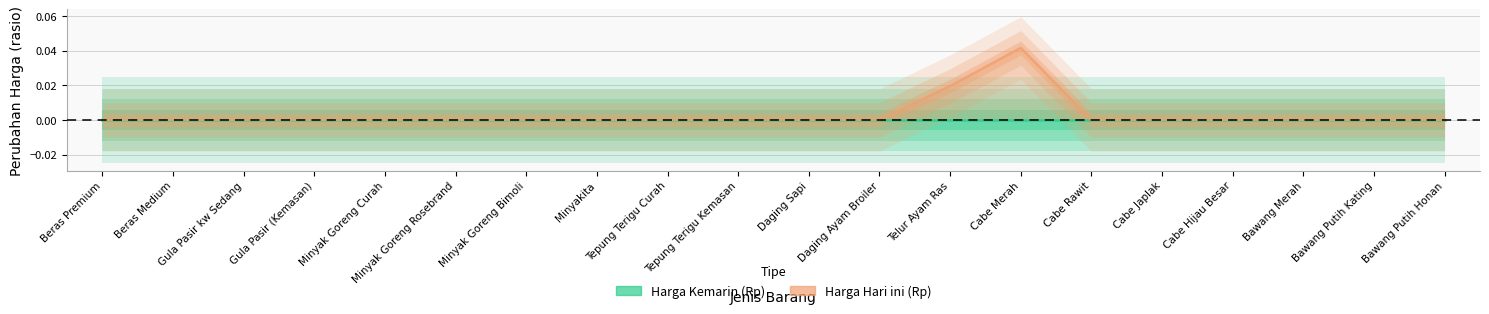

The Harga Kemarin (Rp) series shows 0.0 at Tepung Terigu Curah. True or false?

True